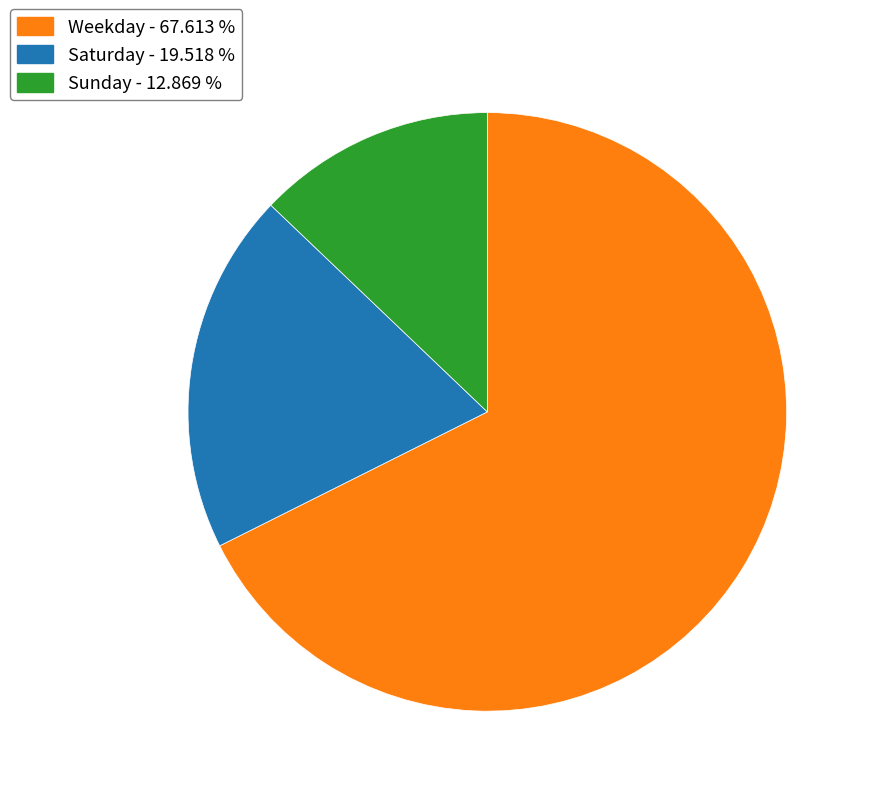

Does any single category account for the majority?

Yes